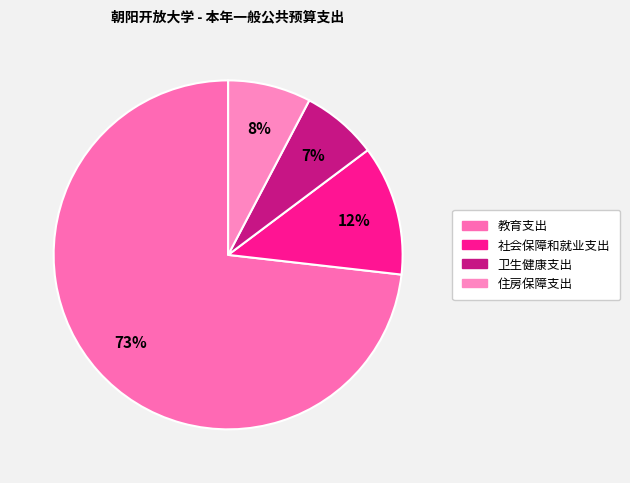

To the nearest percent, what is the average slice percentage?

25%